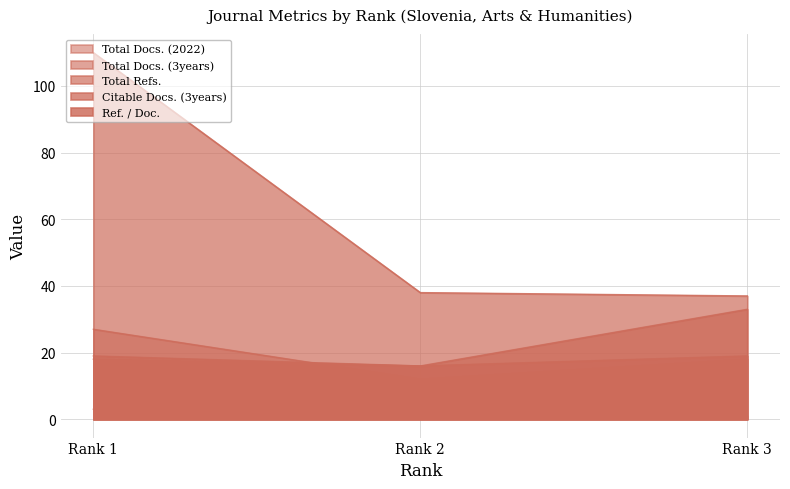

Reading left to right, what are all the values shown in this chart?

Total Docs. (2022): Rank 1=3	Rank 2=1	Rank 3=1
Total Docs. (3years): Rank 1=27	Rank 2=12	Rank 3=18
Total Refs.: Rank 1=110	Rank 2=38	Rank 3=37
Citable Docs. (3years): Rank 1=19	Rank 2=16	Rank 3=33
Ref. / Doc.: Rank 1=18	Rank 2=16	Rank 3=19